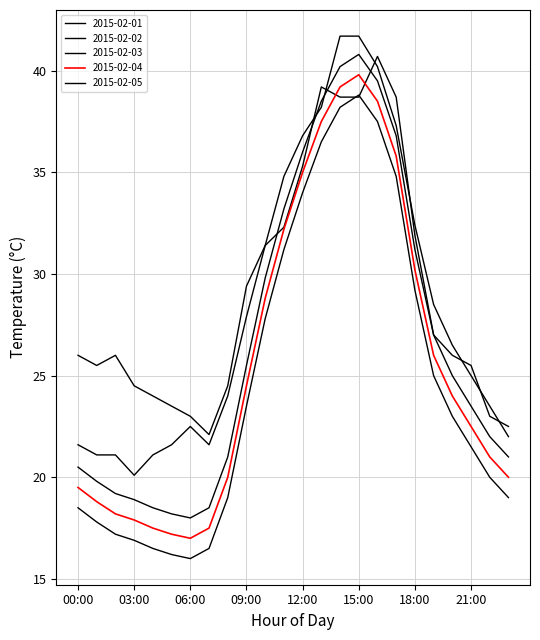

How many lines are shown in the chart?

5